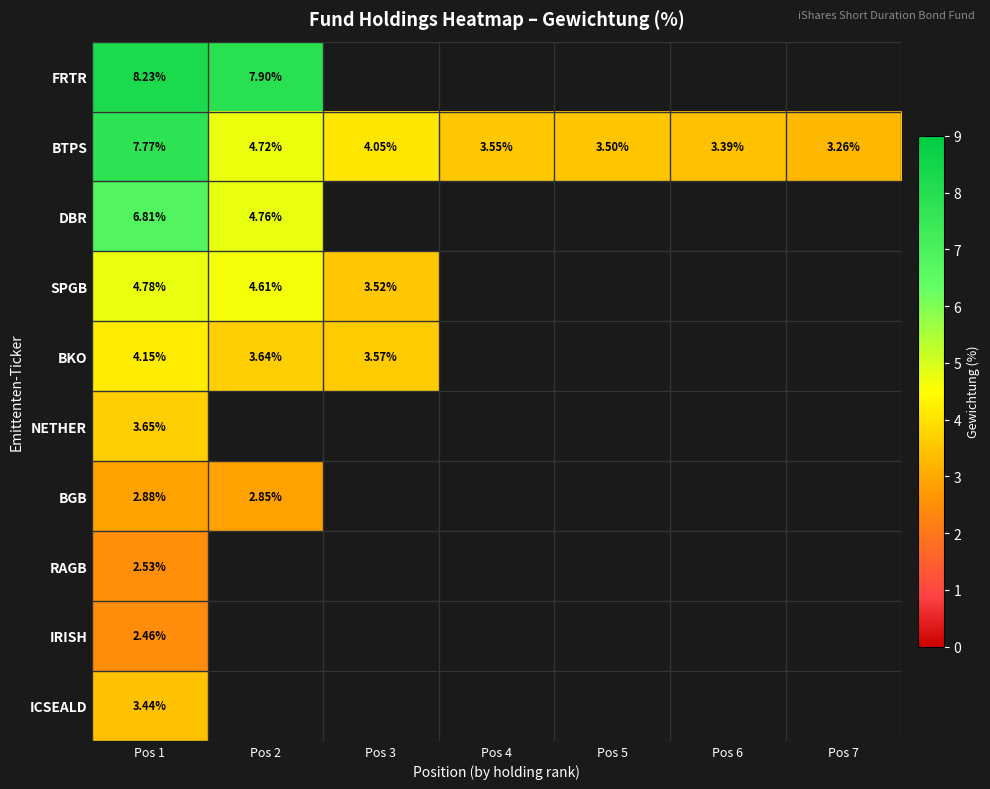

Rank the series at Pos 1 from highest to lowest value.

FRTR, BTPS, DBR, SPGB, BKO, NETHER, ICSEALD, BGB, RAGB, IRISH